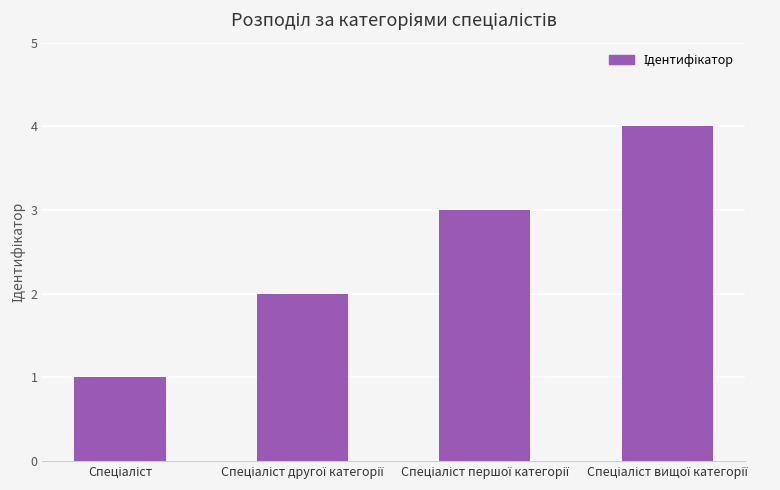

What is the difference between the maximum and minimum values?

3